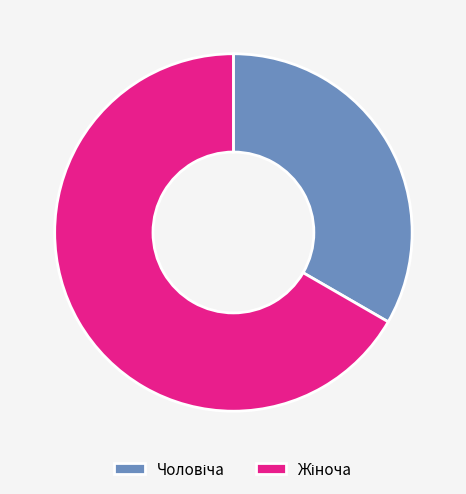

Is there any slice that represents more than half of the pie?

Yes